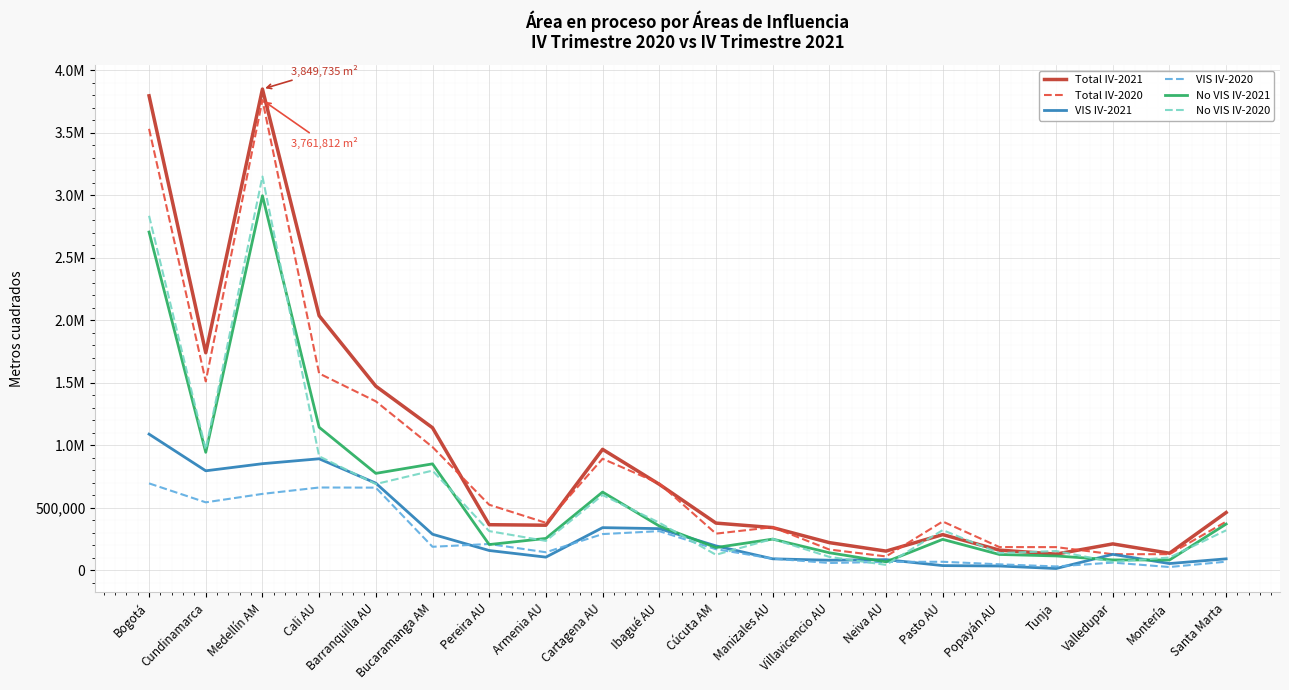

What are all the series names shown in the legend?

Total IV-2021, Total IV-2020, VIS IV-2021, VIS IV-2020, No VIS IV-2021, No VIS IV-2020